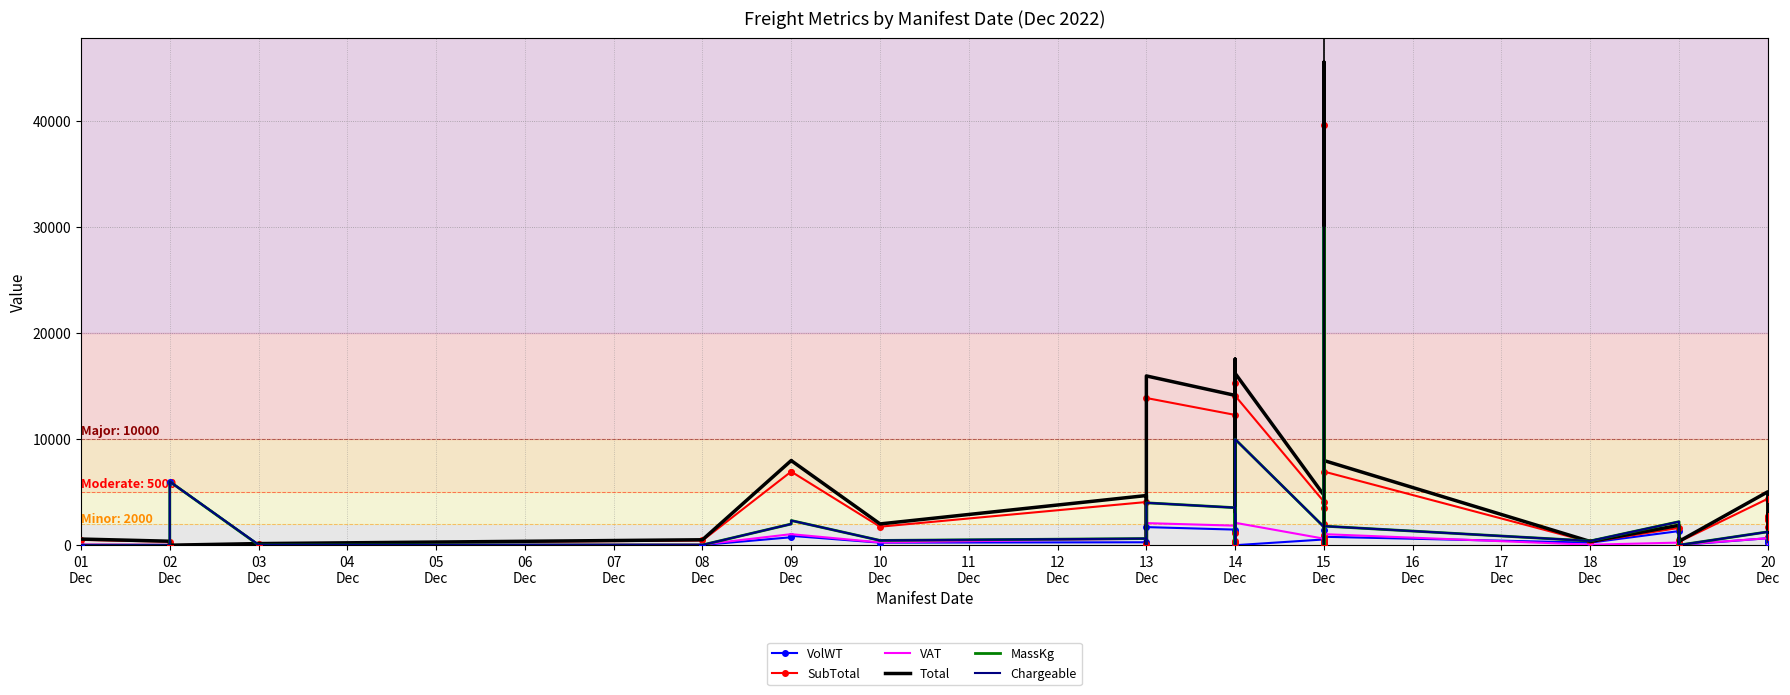

Reading right to left, list all the values displayed in this chart.

VolWT: 323.6	330.0	492.0	255.0	306.0	660.0	10.8	9.4	88.9	2.8	201.9	1332.0	240.0	793.5	195.0	0.0	180.0	64.2	4.1	1468.8	452.3	15.2	540.0	0.0	108.0	1215.0	180.0	41.9	1471.0	1707.8	1.5	275.5	240.0	882.2	750.0	22.9	38.7	6000.0	0.0	2.6
SubTotal: 780.8	1673.3	2575.3	2385.4	2717.8	4383.0	317.9	317.9	532.1	90.8	191.4	1633.1	303.8	6946.7	944.1	39639.9	486.4	609.6	90.8	3498.7	1962.5	160.5	4106.4	14100.2	408.8	15270.3	1175.2	176.0	12293.1	13889.0	90.8	4074.4	1745.4	6940.6	6950.3	445.9	132.1	0.0	326.2	503.6
VAT: 117.1	251.0	386.3	357.8	407.7	657.5	47.7	47.7	79.8	13.6	28.7	245.0	45.6	1042.0	141.6	5946.0	73.0	91.4	13.6	524.8	294.4	24.1	616.0	2115.0	61.3	2290.5	176.3	26.4	1844.0	2083.3	13.6	611.2	261.8	1041.1	1042.6	66.9	19.8	0.0	48.9	75.5
Total: 897.9	1924.3	2961.6	2743.2	3125.4	5040.5	365.6	365.6	611.9	104.4	220.1	1878.1	349.4	7988.7	1085.7	45585.9	559.4	701.1	104.4	4023.5	2256.8	184.6	4722.4	16215.2	470.2	17560.9	1351.5	202.4	14137.1	15972.3	104.4	4685.6	2007.2	7981.6	7992.9	512.7	151.9	0.0	375.2	579.1
MassKg: 305.1	700.0	1080.0	1000.0	780.0	1260.0	11.0	11.0	150.0	2.0	246.0	2220.0	400.0	1800.0	242.0	30000.0	200.0	75.0	2.0	414.0	614.0	50.0	1725.0	10000.0	125.0	3000.0	100.0	50.0	3540.0	4000.0	1.0	625.0	450.0	2328.0	2000.0	25.2	20.0	6000.0	1.0	2.0
Chargeable: 324.0	700.0	1080.0	1000.0	780.0	1260.0	11.0	11.0	150.0	3.0	246.0	2220.0	400.0	1800.0	242.0	30000.0	200.0	75.0	5.0	1469.0	614.0	50.0	1725.0	10000.0	125.0	3000.0	180.0	50.0	3540.0	4000.0	2.0	625.0	450.0	2328.0	2000.0	26.0	39.0	6000.0	1.0	3.0